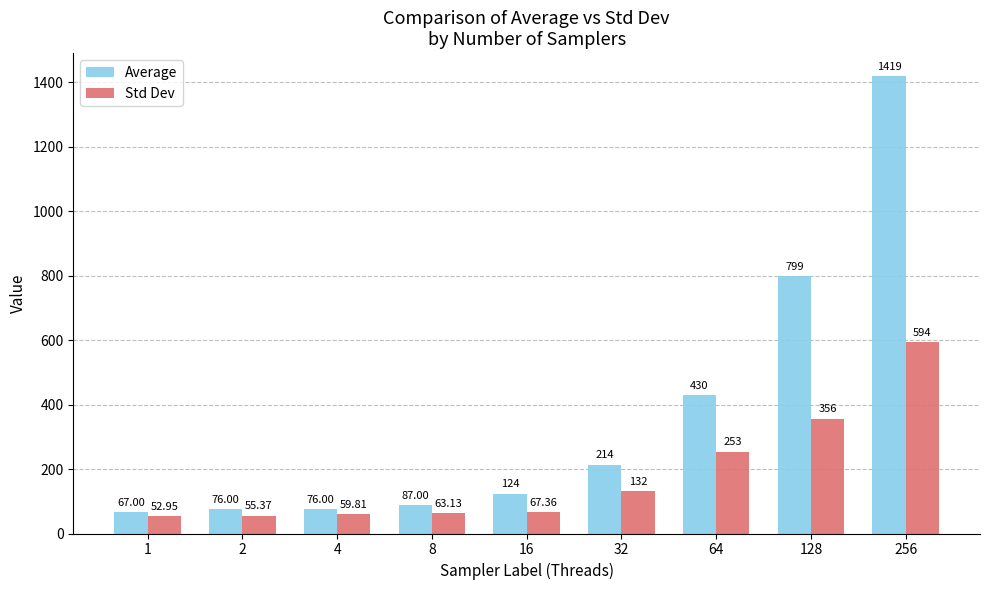

Read the Std Dev value at 2.

55.4